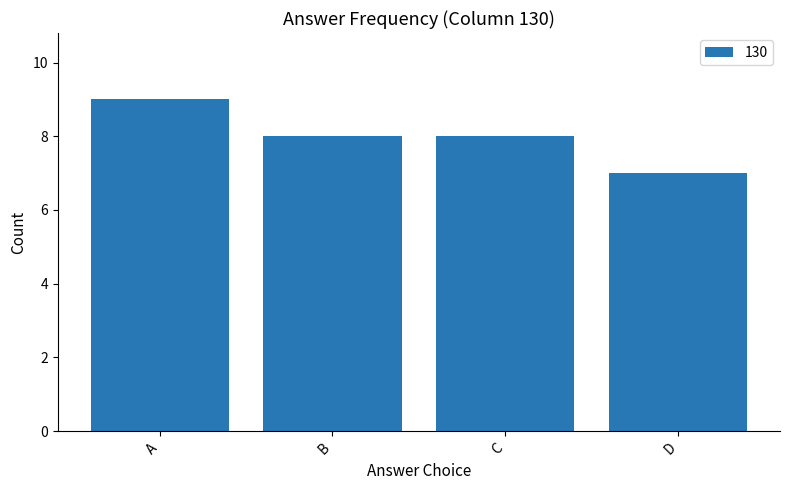

What value does the data have at C?

8